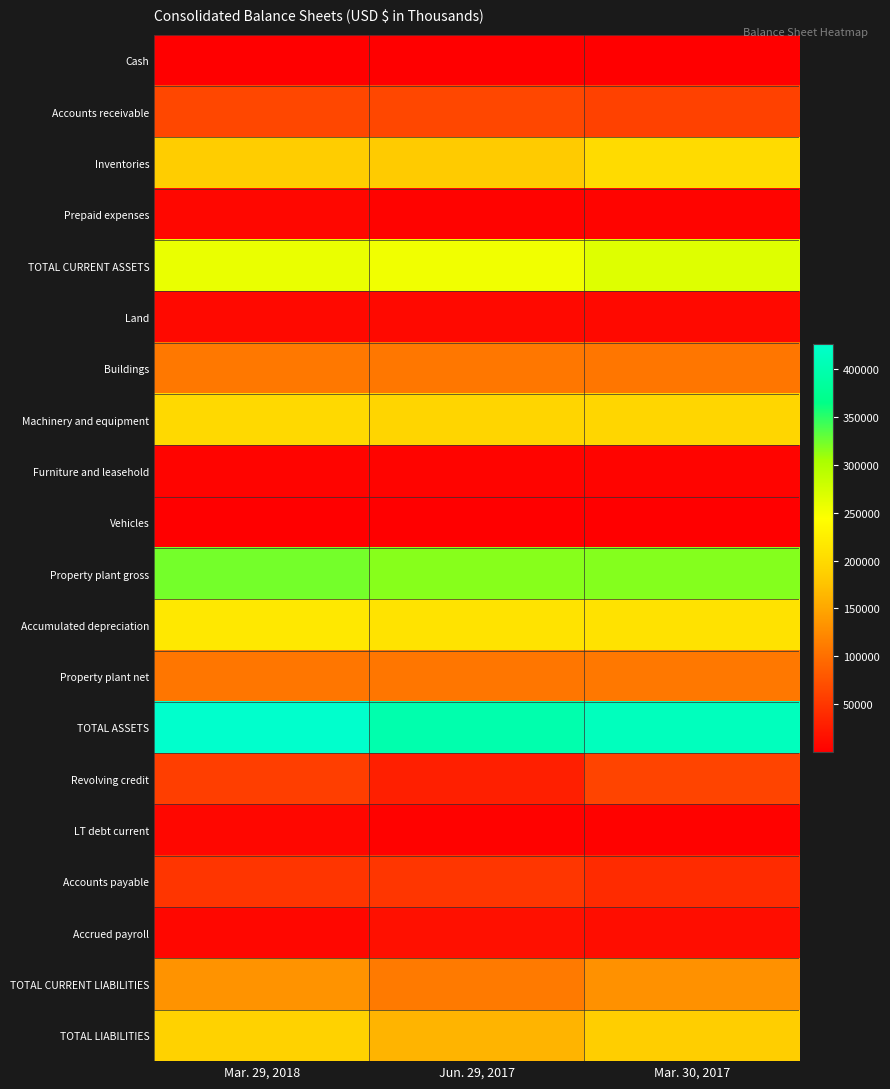

Count the number of categories in the chart.

3